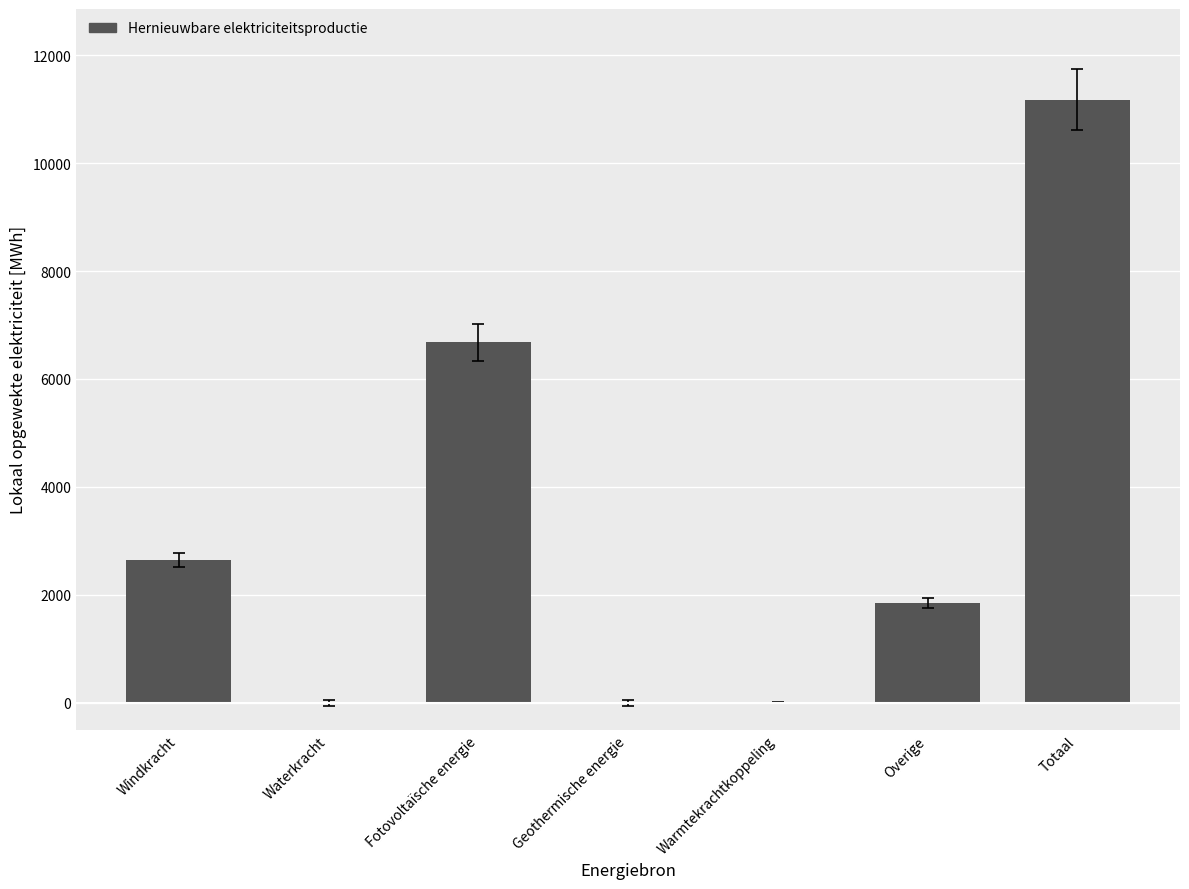

At which label is the value closest to 5588?

Fotovoltaïsche energie